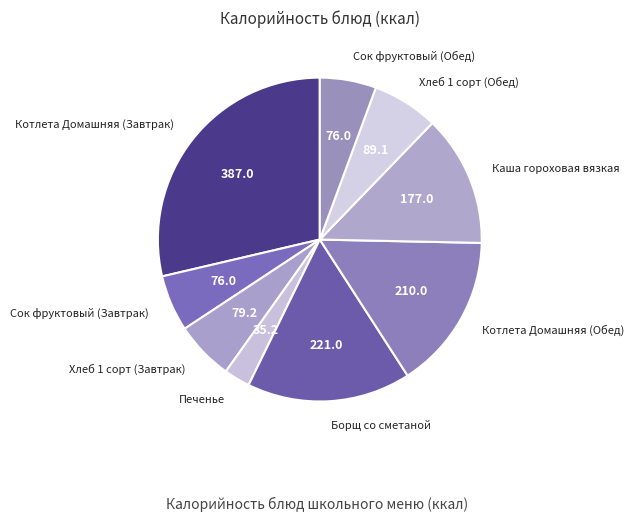

Is there a majority slice in this chart?

No